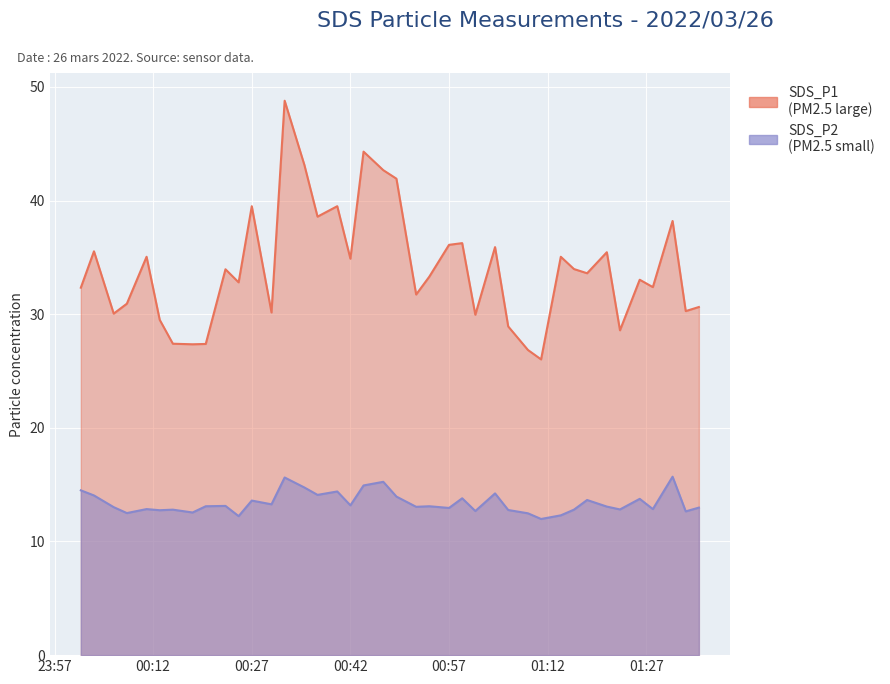

Rank the categories by SDS_P1 value from lowest to highest.

2022/03/26 01:11, 2022/03/26 01:09, 2022/03/26 00:18, 2022/03/26 00:20, 2022/03/26 00:15, 2022/03/26 01:23, 2022/03/26 01:06, 2022/03/26 00:13, 2022/03/26 01:01, 2022/03/26 00:06, 2022/03/26 00:30, 2022/03/26 01:33, 2022/03/26 01:35, 2022/03/26 00:08, 2022/03/26 00:52, 2022/03/26 00:01, 2022/03/26 01:28, 2022/03/26 00:25, 2022/03/26 01:26, 2022/03/26 00:54, 2022/03/26 01:18, 2022/03/26 00:23, 2022/03/26 01:16, 2022/03/26 00:42, 2022/03/26 00:11, 2022/03/26 01:14, 2022/03/26 01:21, 2022/03/26 00:03, 2022/03/26 01:04, 2022/03/26 00:57, 2022/03/26 00:59, 2022/03/26 01:31, 2022/03/26 00:37, 2022/03/26 00:27, 2022/03/26 00:40, 2022/03/26 00:49, 2022/03/26 00:47, 2022/03/26 00:35, 2022/03/26 00:44, 2022/03/26 00:32